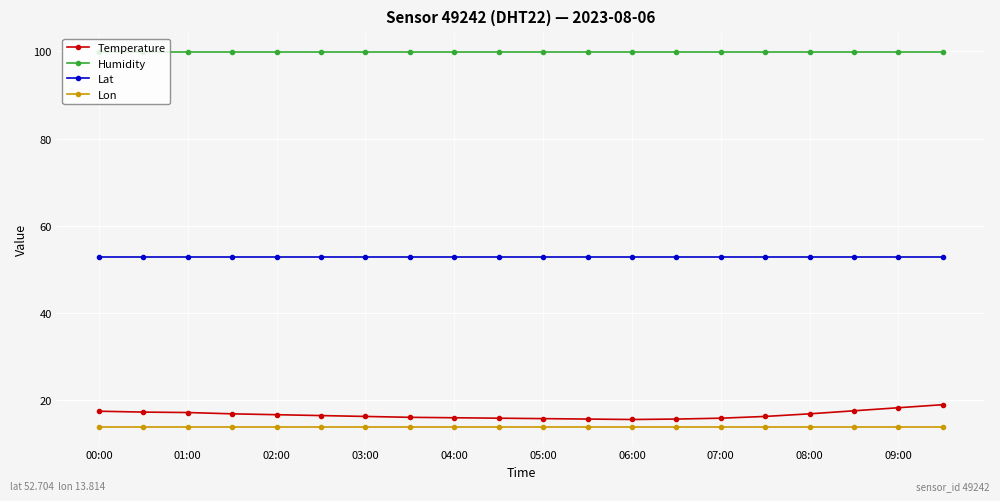

Which series has the largest range (max minus min)?

Temperature